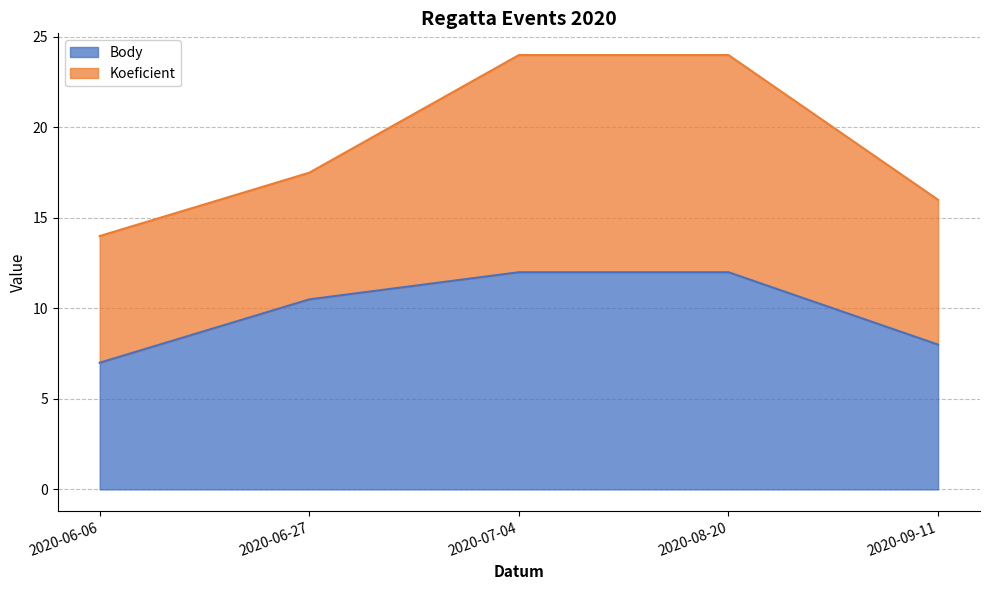

What is the ratio of the value at 2020-06-06 to the value at 2020-09-11?

0.9